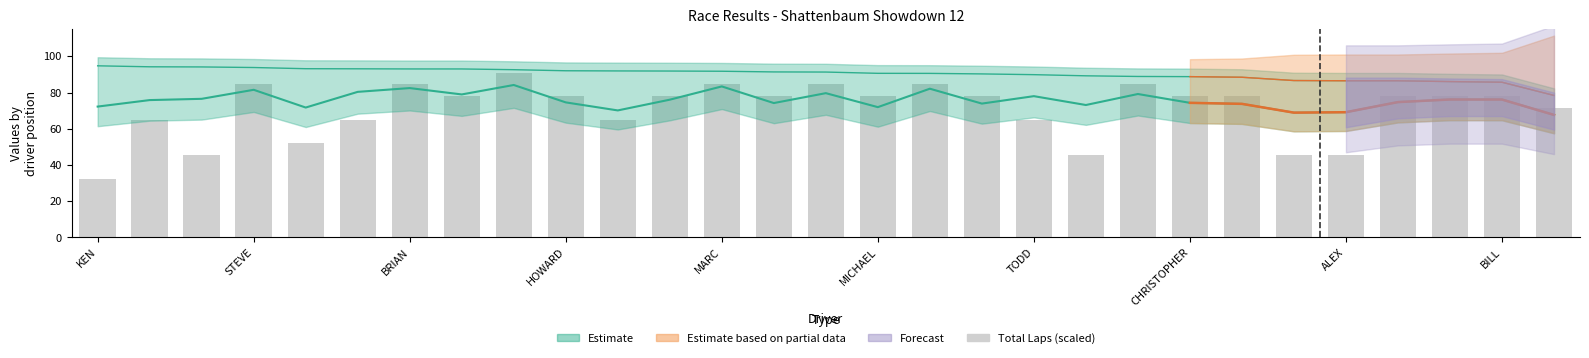

The chart shows a value of 140.1 at ALEX. True or false?

False